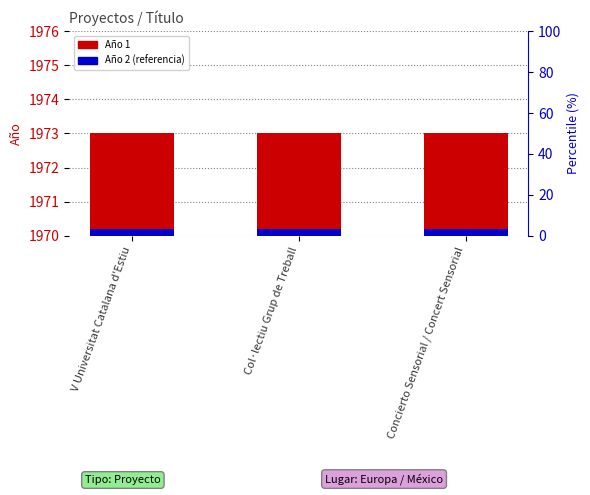

Does the chart contain stacked bars?

No